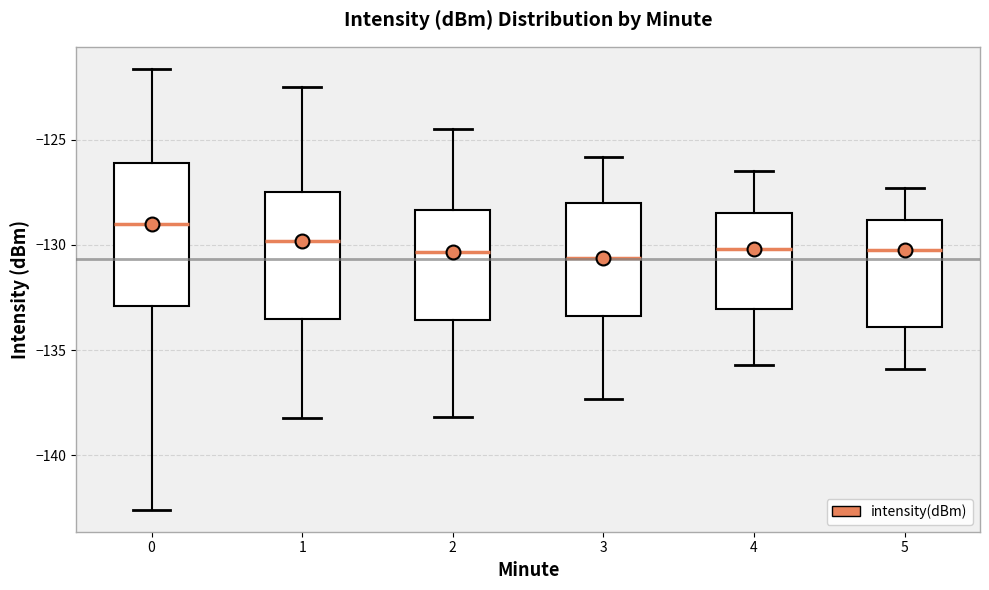

Reading left to right, transcribe this box plot: for each box, give where its median line is, the range the box spans, and where its two whiskers end, as read against the y-axis. The values are not printed on the chart, so give them approximately, as read against the axis.

0: median -129.0, box -133.0 to -126.0, whiskers -142.5 to -121.5
1: median -130.0, box -133.5 to -127.5, whiskers -138.0 to -122.5
2: median -130.5, box -133.5 to -128.5, whiskers -138.0 to -124.5
3: median -130.5, box -133.5 to -128.0, whiskers -137.5 to -126.0
4: median -130.0, box -133.0 to -128.5, whiskers -135.5 to -126.5
5: median -130.0, box -134.0 to -129.0, whiskers -136.0 to -127.5